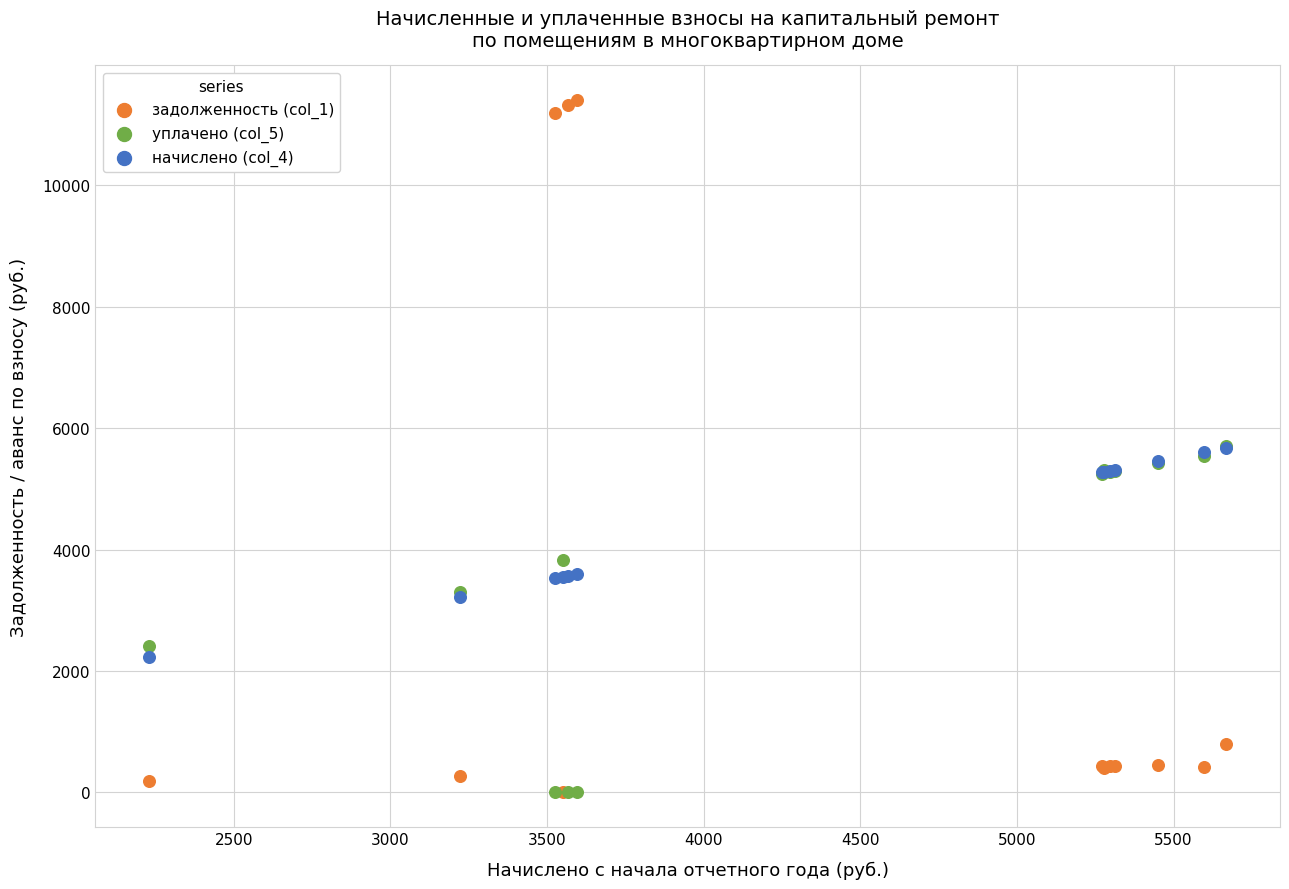

Which series has the largest Y range (max minus min)?

задолженность (col_1)